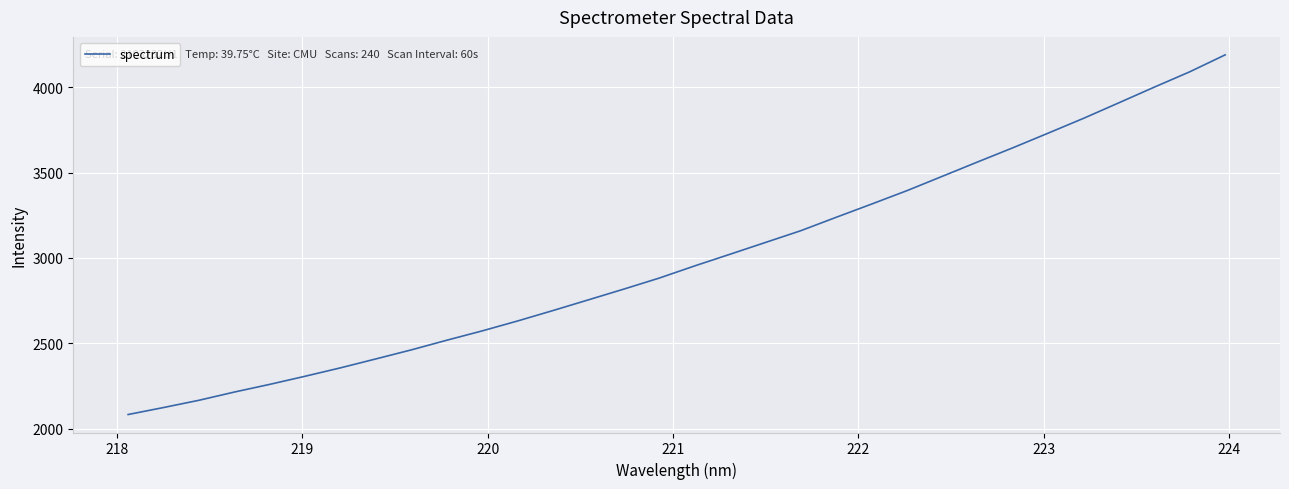

What is the greatest value displayed?

4189.9